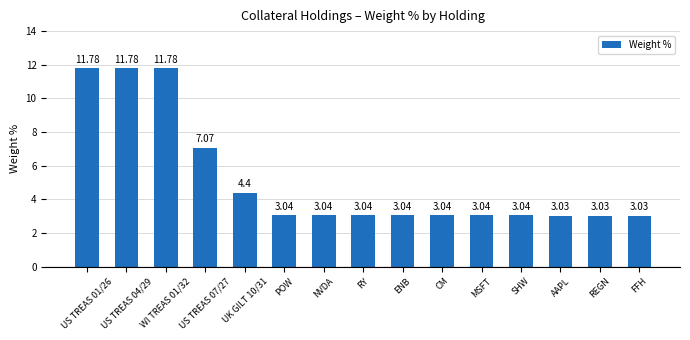

What is the average value?

5.1